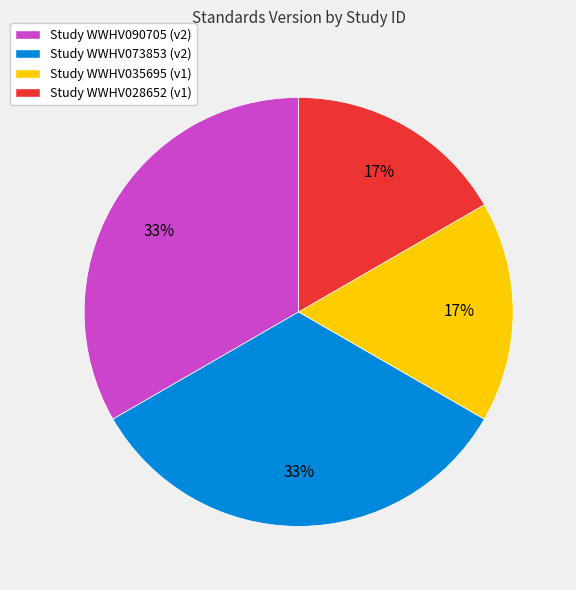

Is there any slice that represents more than half of the pie?

No